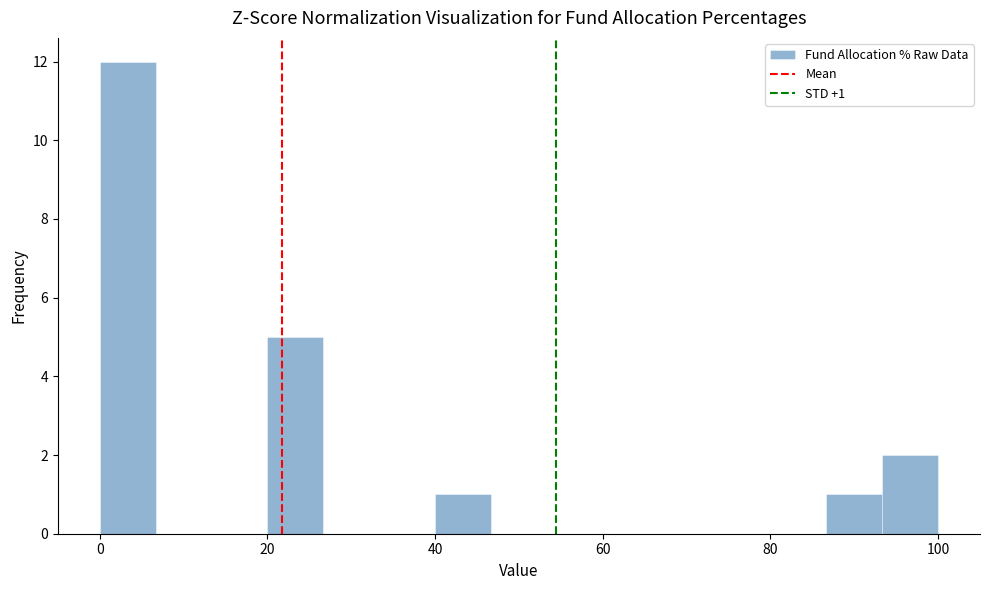

Read against the x-axis, roughly where is the centre of the tallest bar?

4